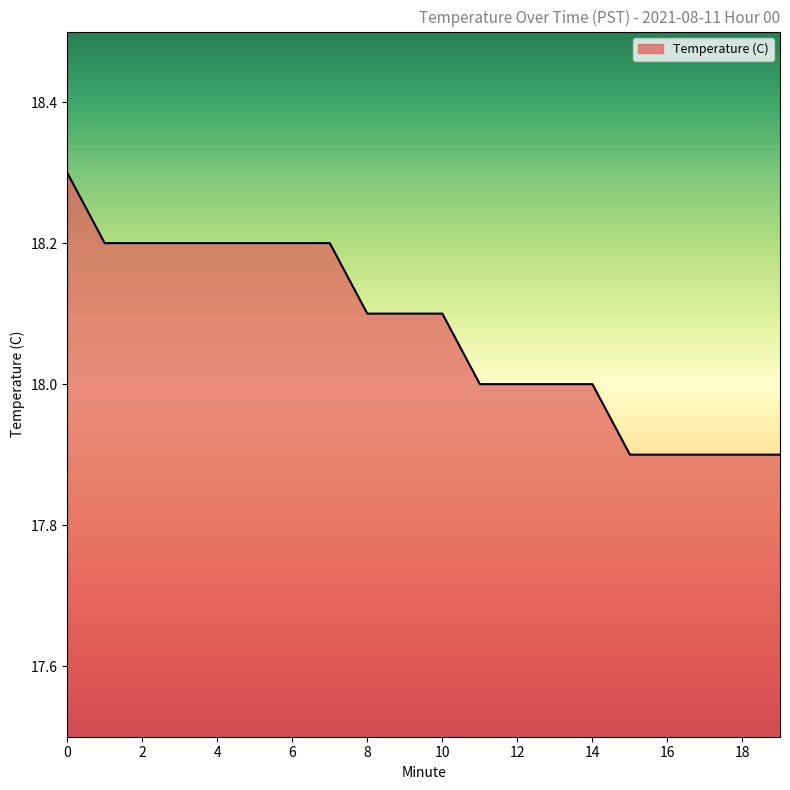

Does the chart have visible grid lines?

No